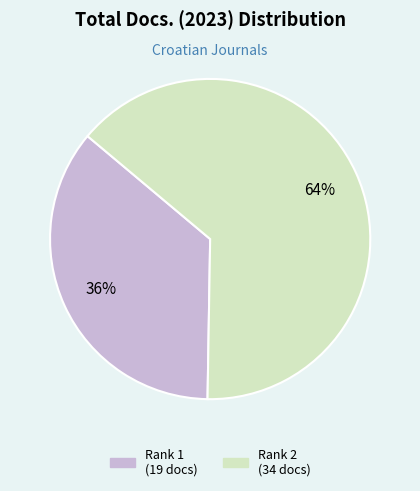

To the nearest percent, what is the difference between the largest and smallest slice percentages?

28%